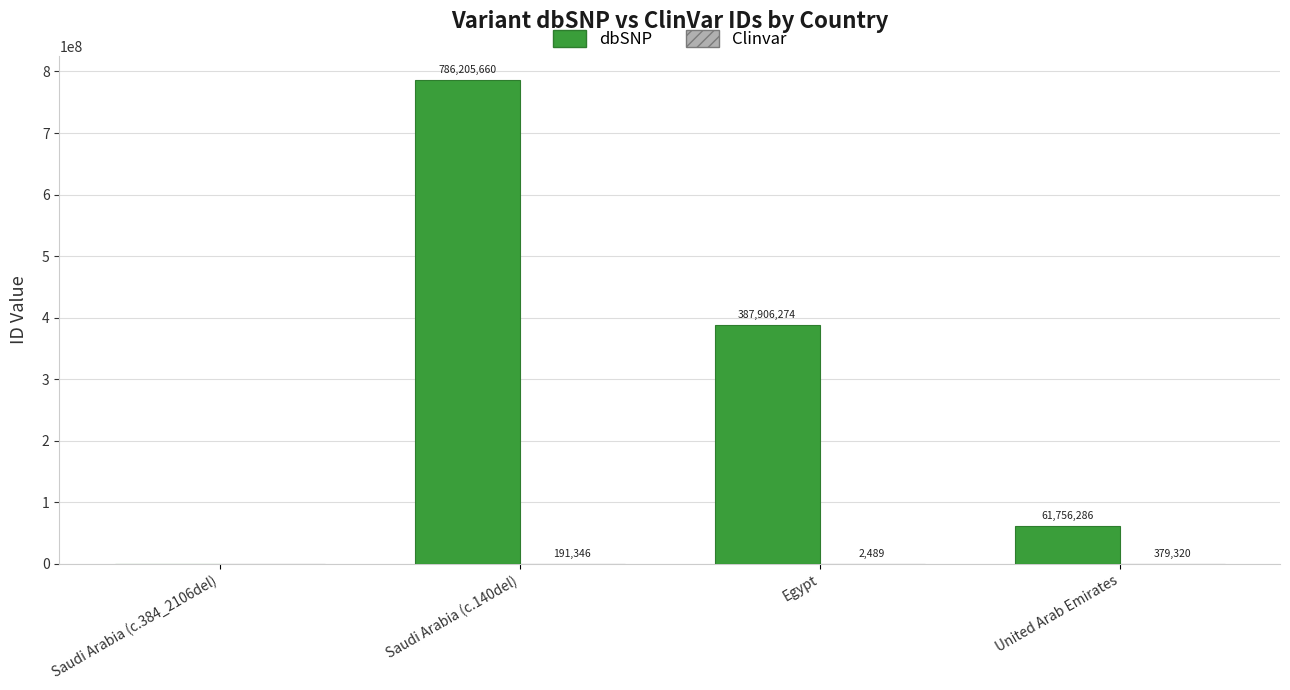

What is the sum of the dbSNP values at Saudi Arabia (c.384_2106del) and United Arab Emirates?

61756286